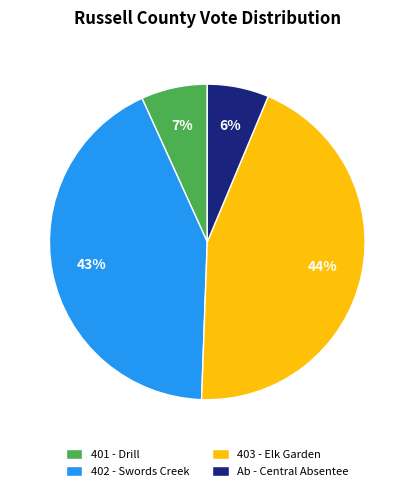

How many slices are in this pie chart?

4